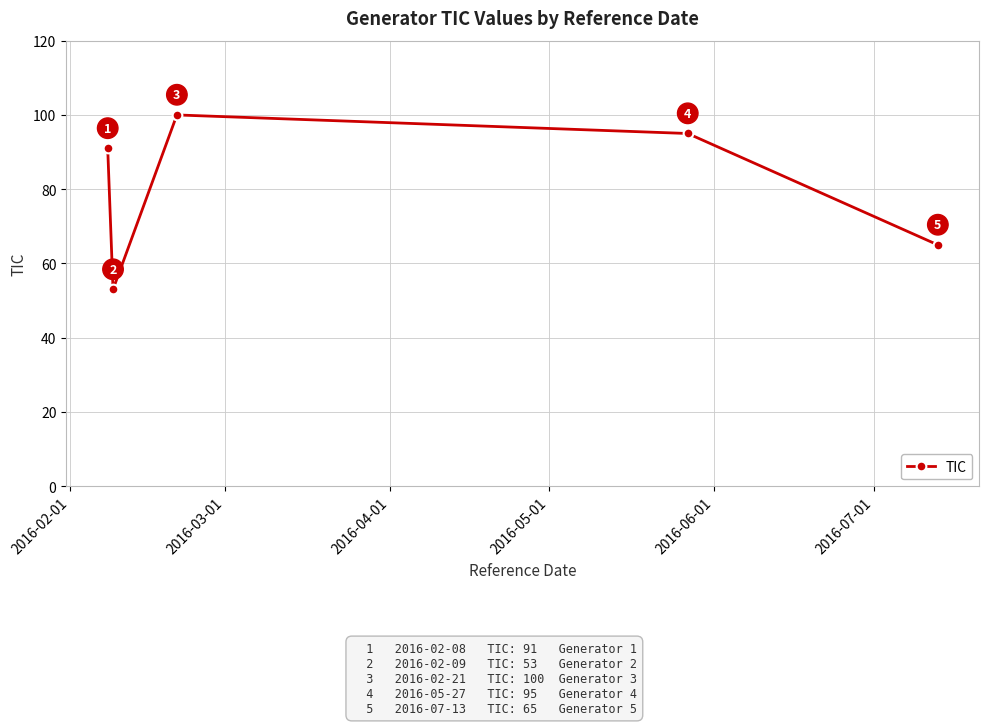

How many points are higher than both their immediate neighbors (excluding endpoints)?

1